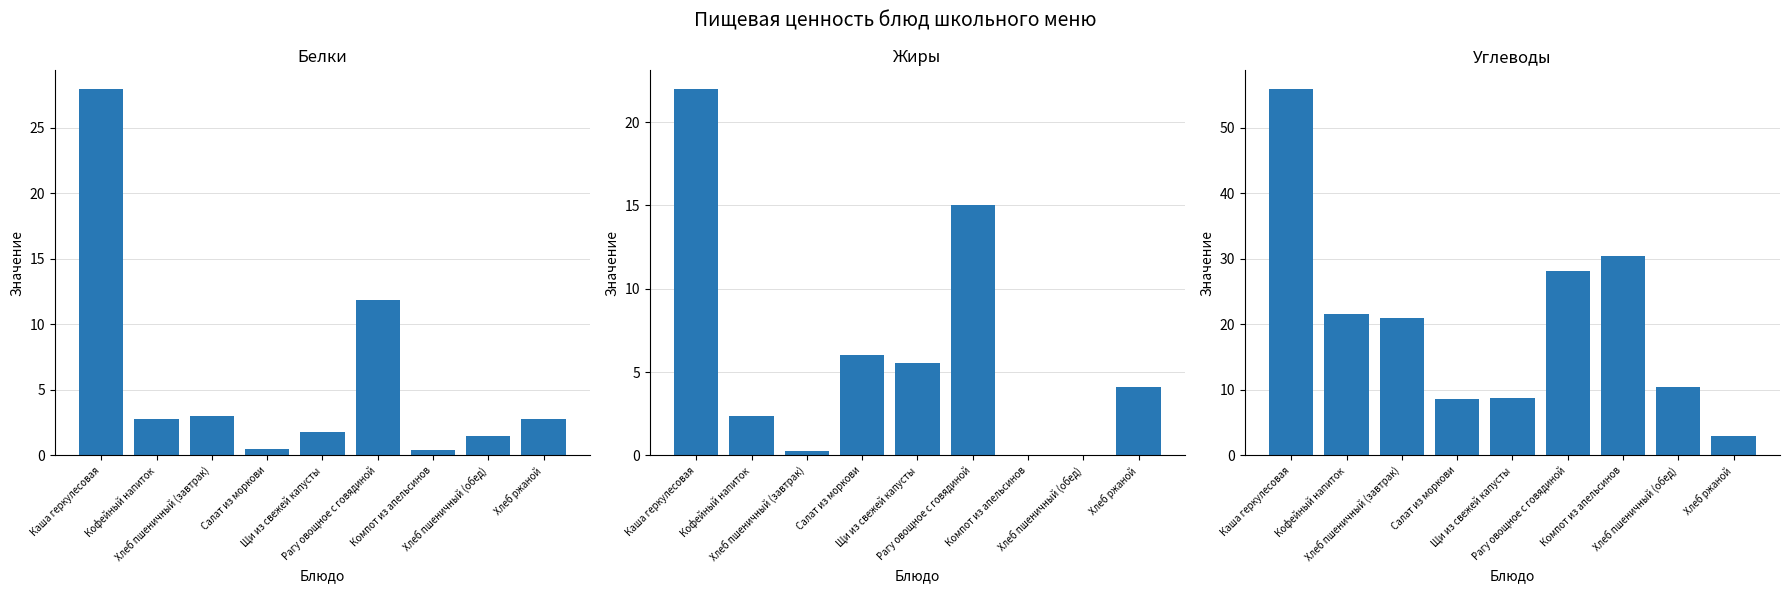

What is the total value across all series at Каша геркулесовая?

106.0